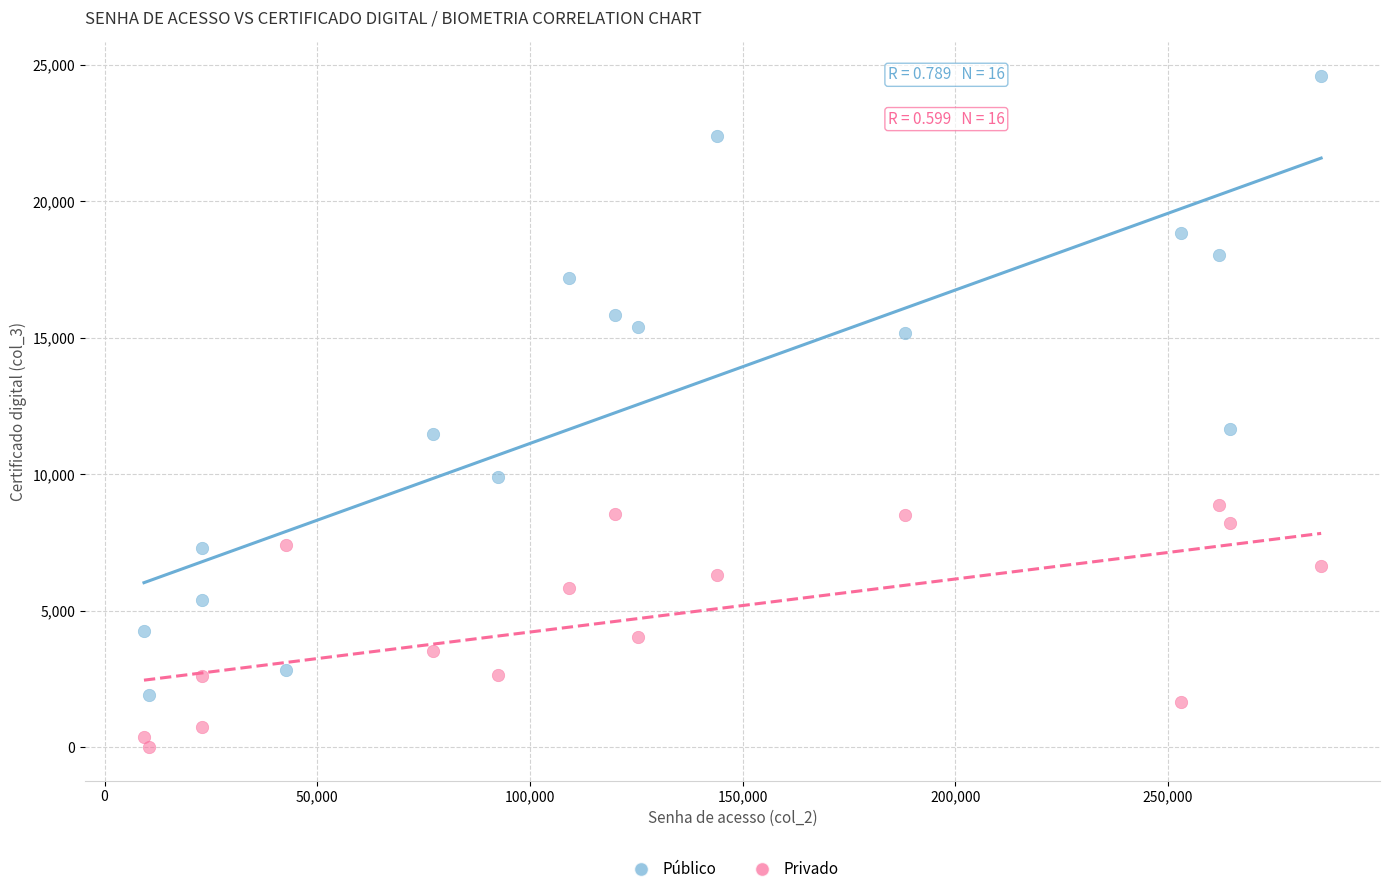

What are all the series names shown in the legend?

Público, Privado